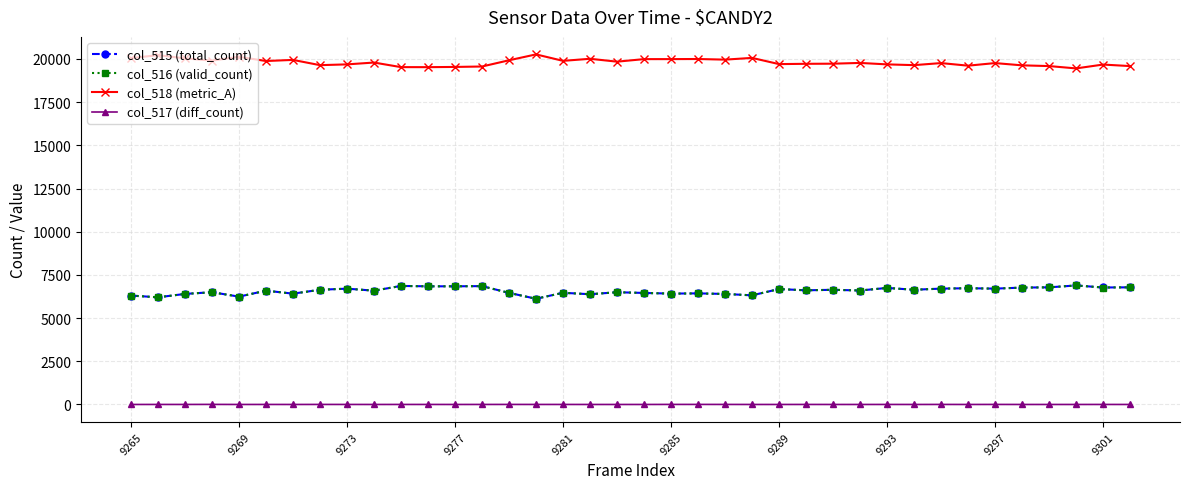

True or false: col_518 (metric_A) and col_517 (diff_count) cross at least once.

False